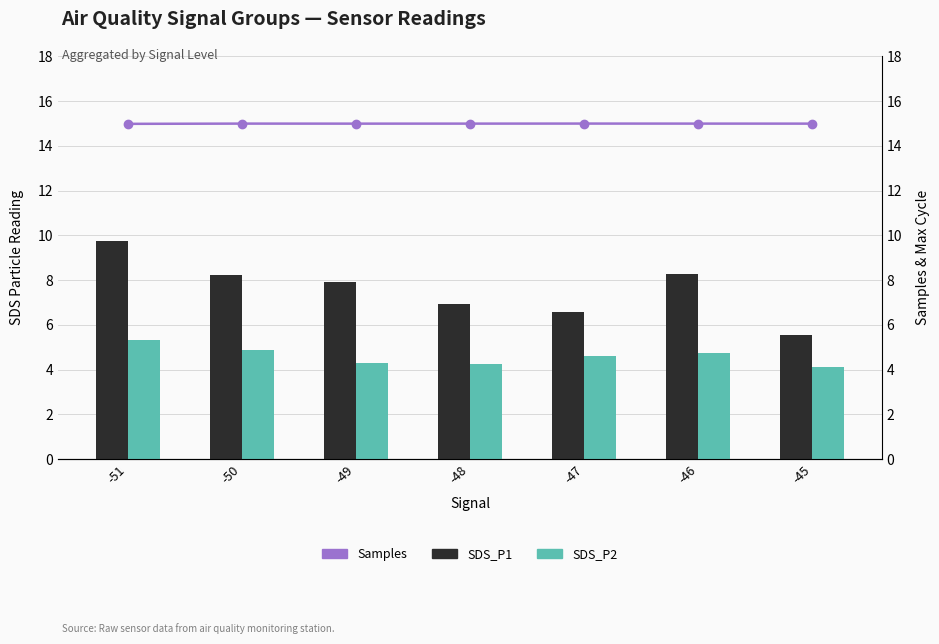

Which series has the largest range (max minus min)?

SDS_P1